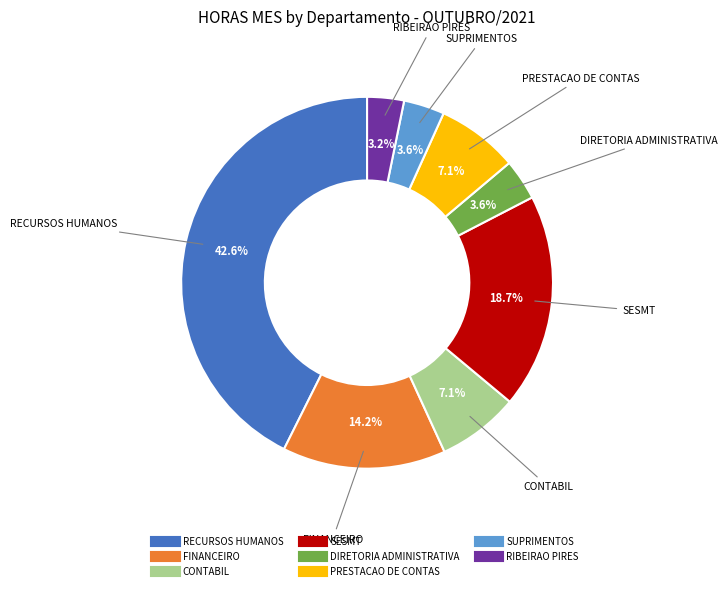

Between RECURSOS HUMANOS and PRESTACAO DE CONTAS, which is larger?

RECURSOS HUMANOS